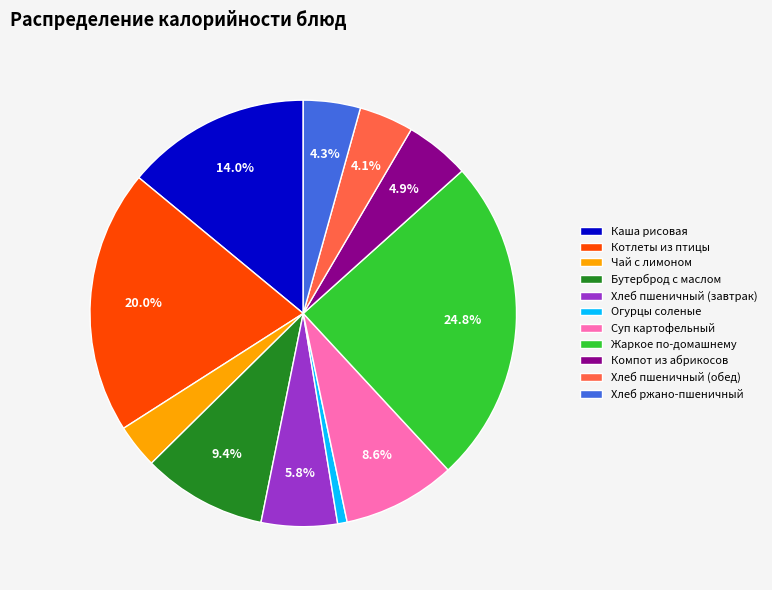

Between Хлеб ржано-пшеничный and Жаркое по-домашнему, which is larger?

Жаркое по-домашнему